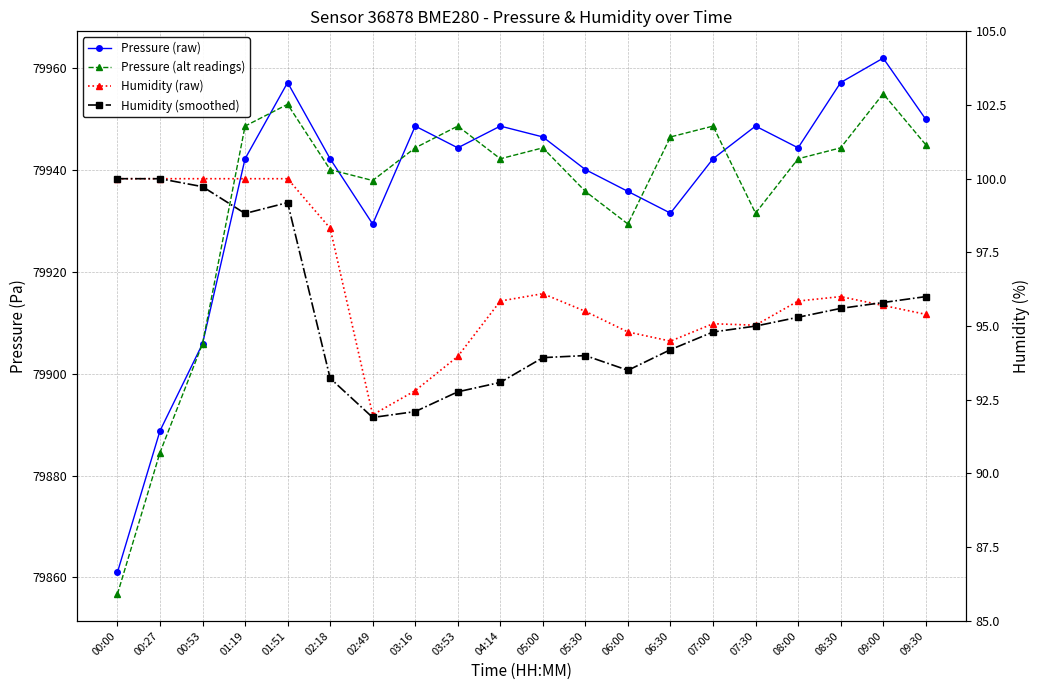

What is the spread (max minus min) of values at 07:00?

79853.8